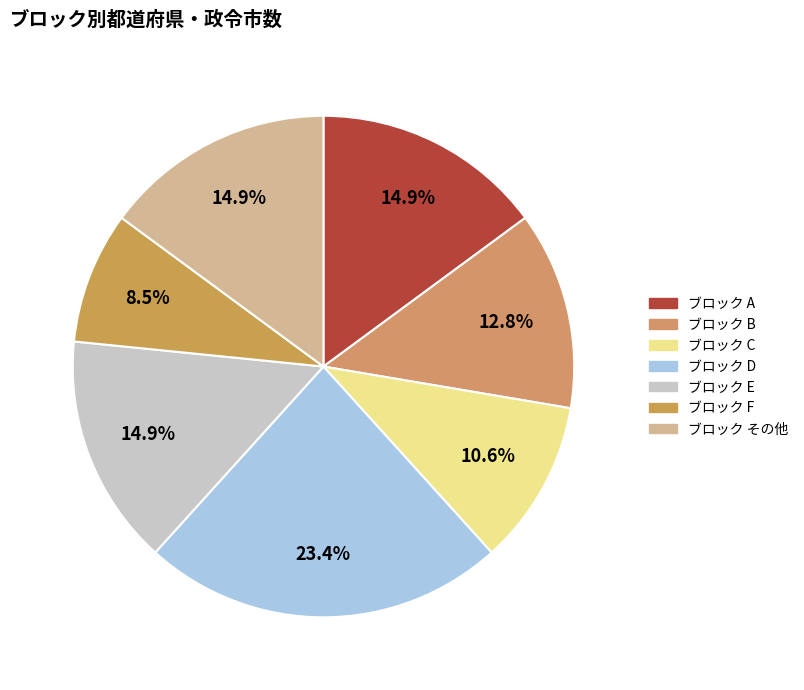

How many segments does this pie chart have?

7